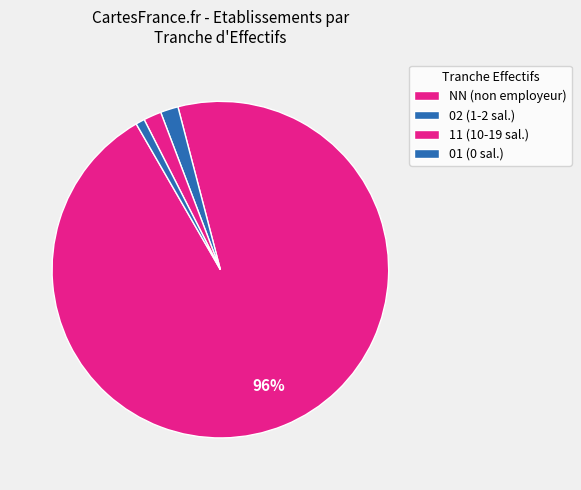

How many slices are in this pie chart?

4